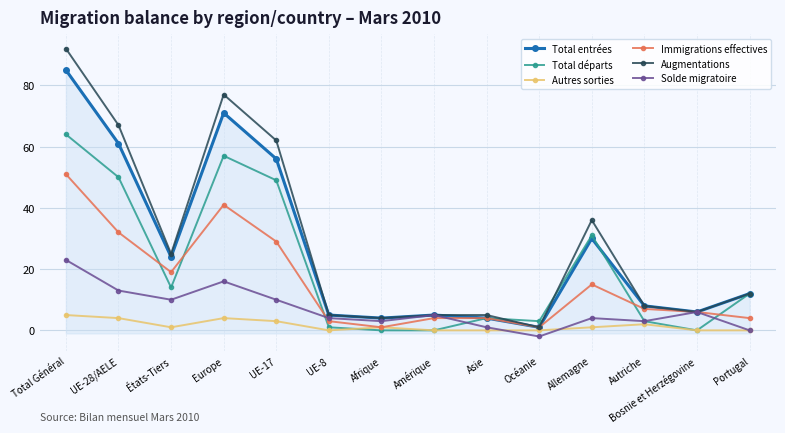

What is the label of the 12th point from the left?

Autriche